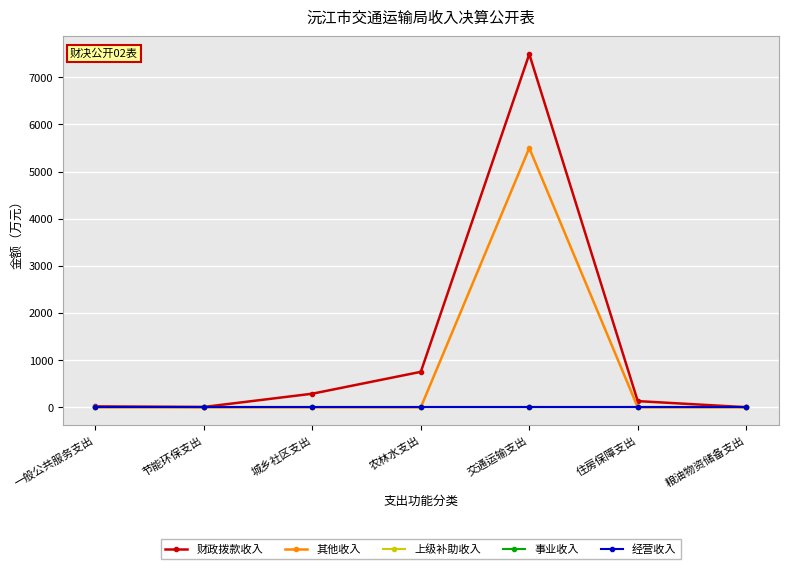

Where is 其他收入 nearest to the value 2748?

一般公共服务支出